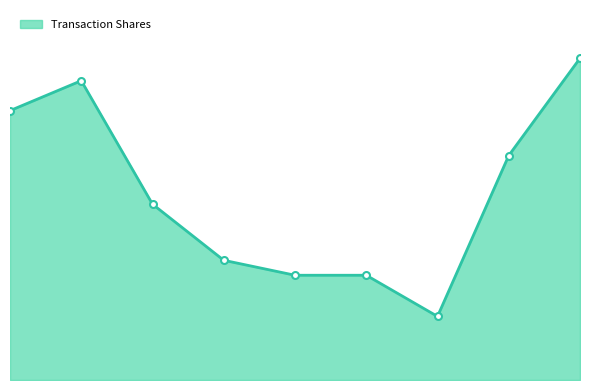

How many interior local peaks (higher than both neighbors) does the data have?

1